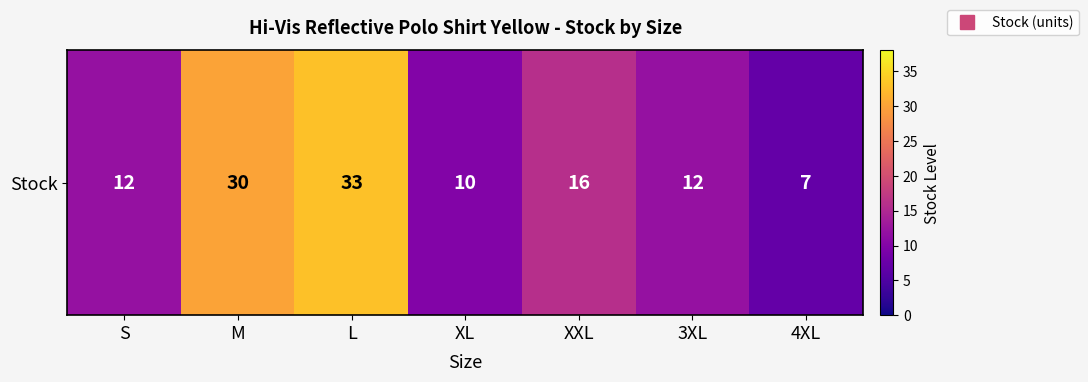

Reading left to right, what are all the values shown in this chart?

12	30	33	10	16	12	7